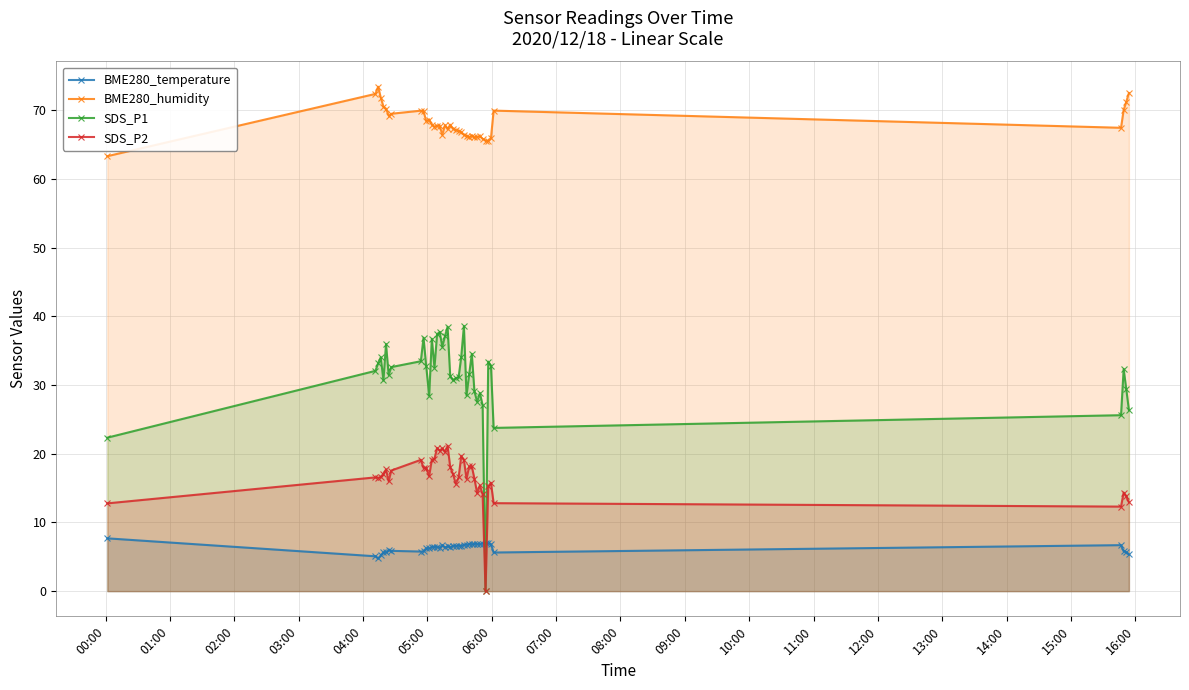

How many times do SDS_P1 and BME280_temperature cross each other?

2